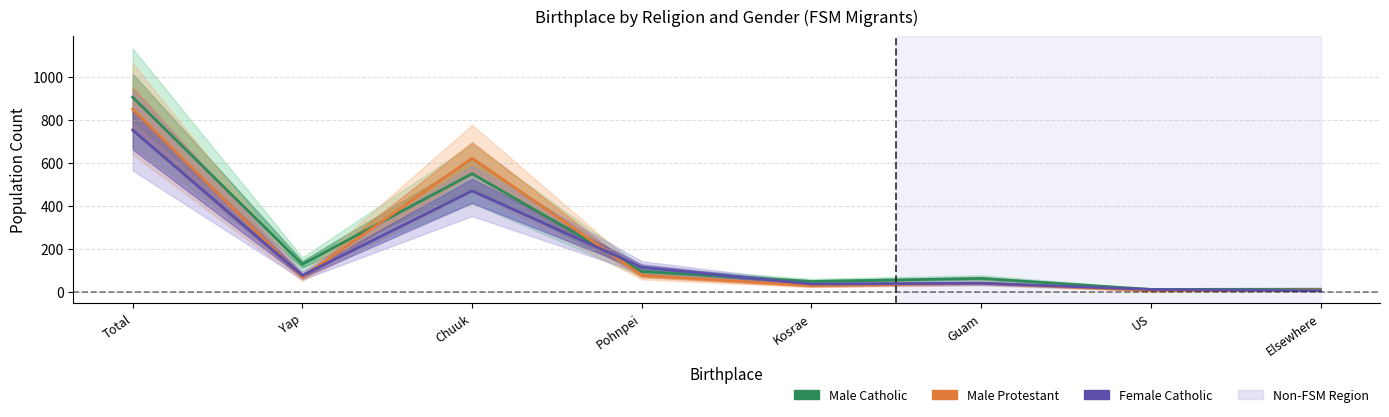

Which category has the highest value in the Male Protestant series?

Total